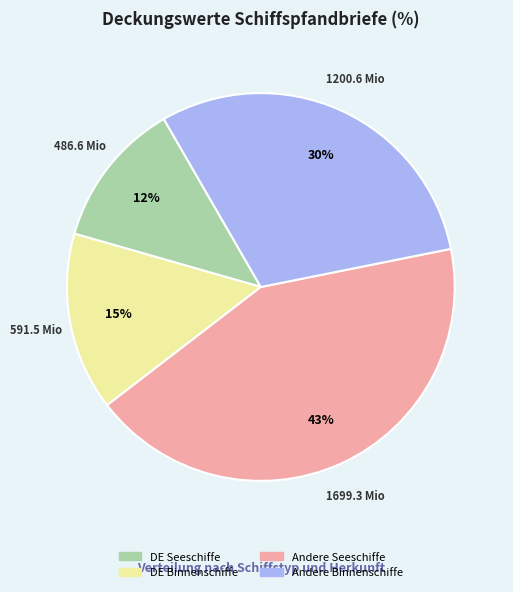

Does any single category account for the majority?

No